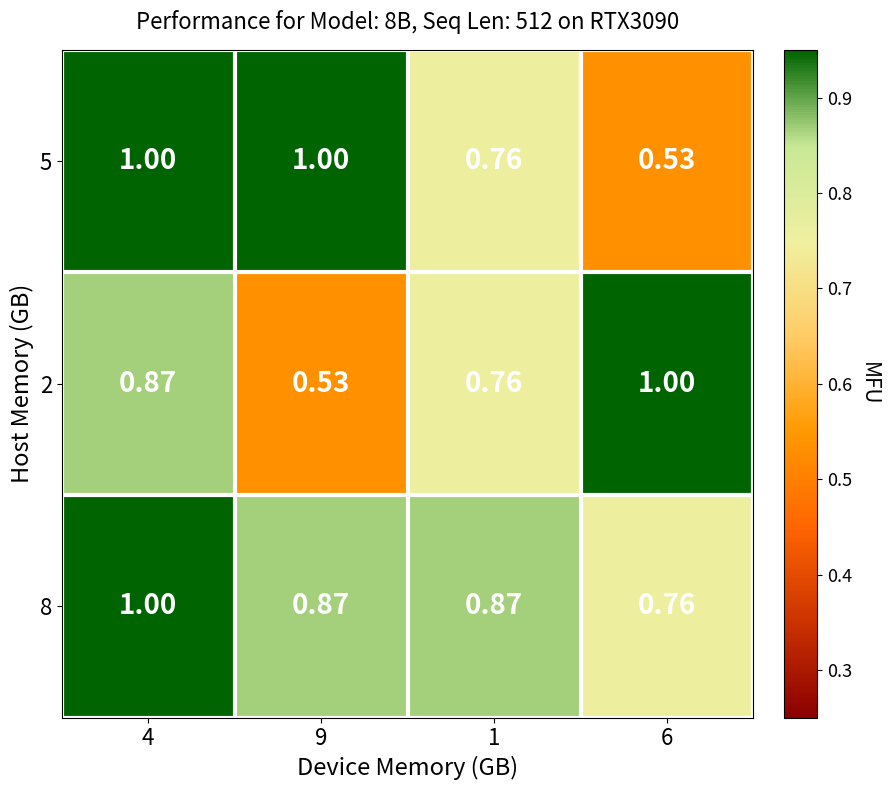

At how many categories does at least one series exceed 0?

4